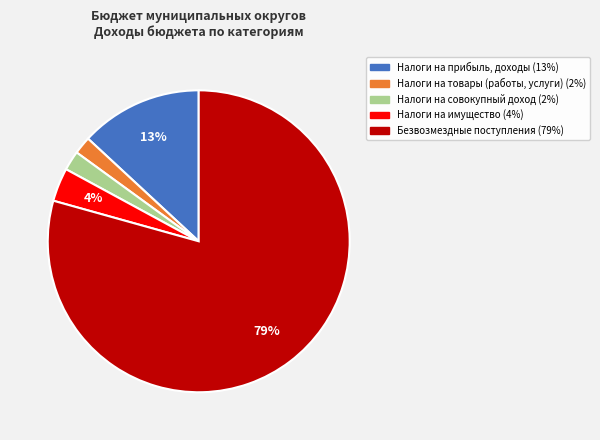

Is there a majority slice in this chart?

Yes